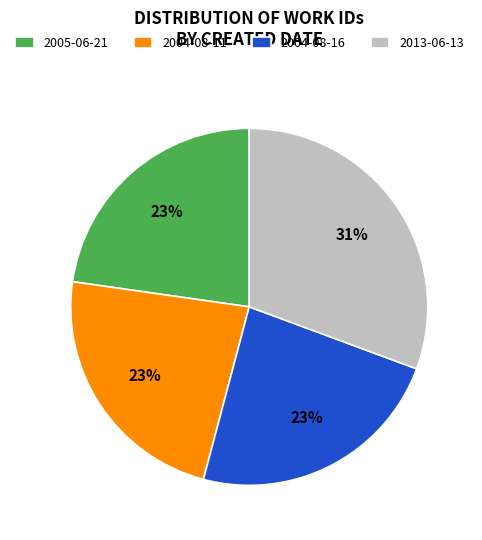

Count the number of slices in the pie.

4